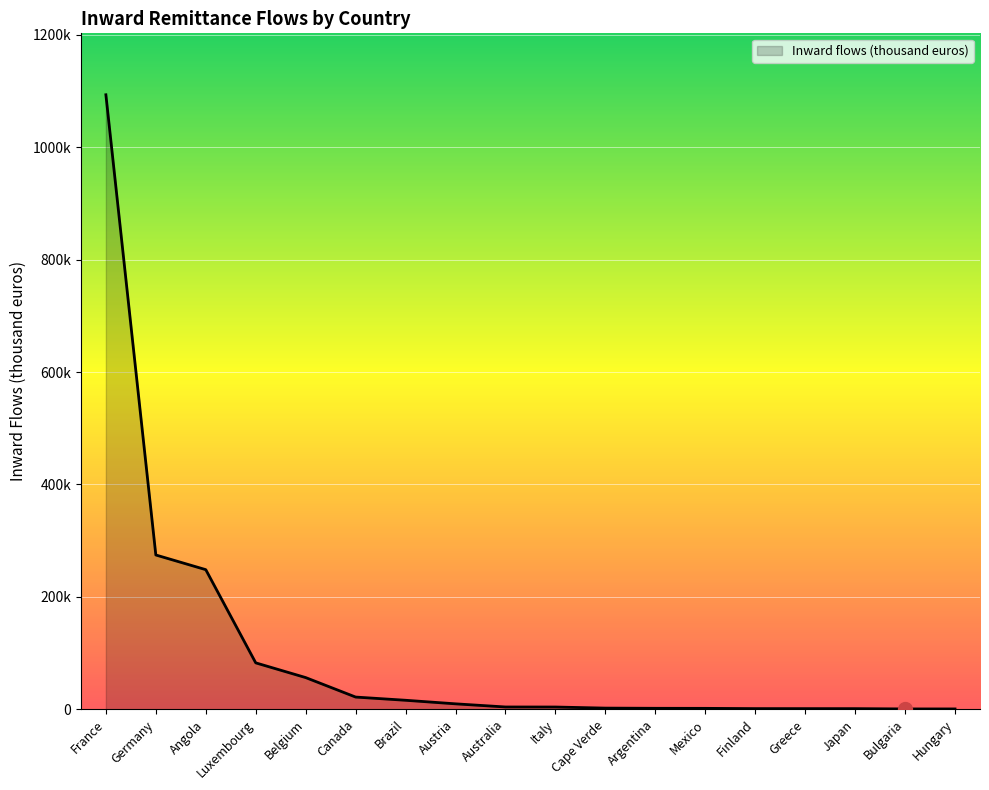

Is this an area chart (filled region under the line)?

Yes